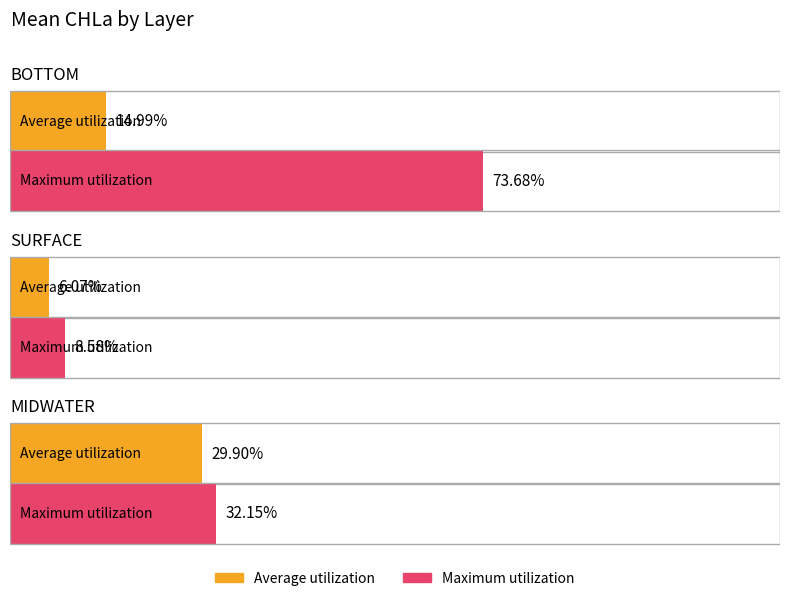

What is the value of the Average utilization bar at the 3rd from the left?

29.9